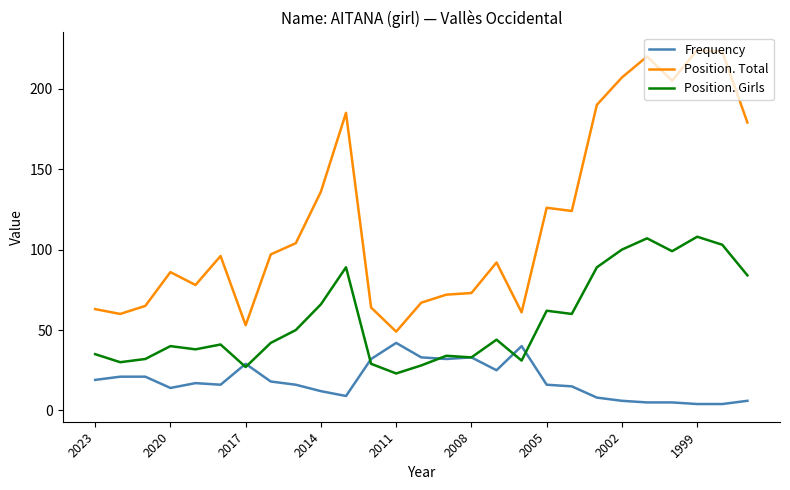

Which series has the widest spread of values?

Position. Total